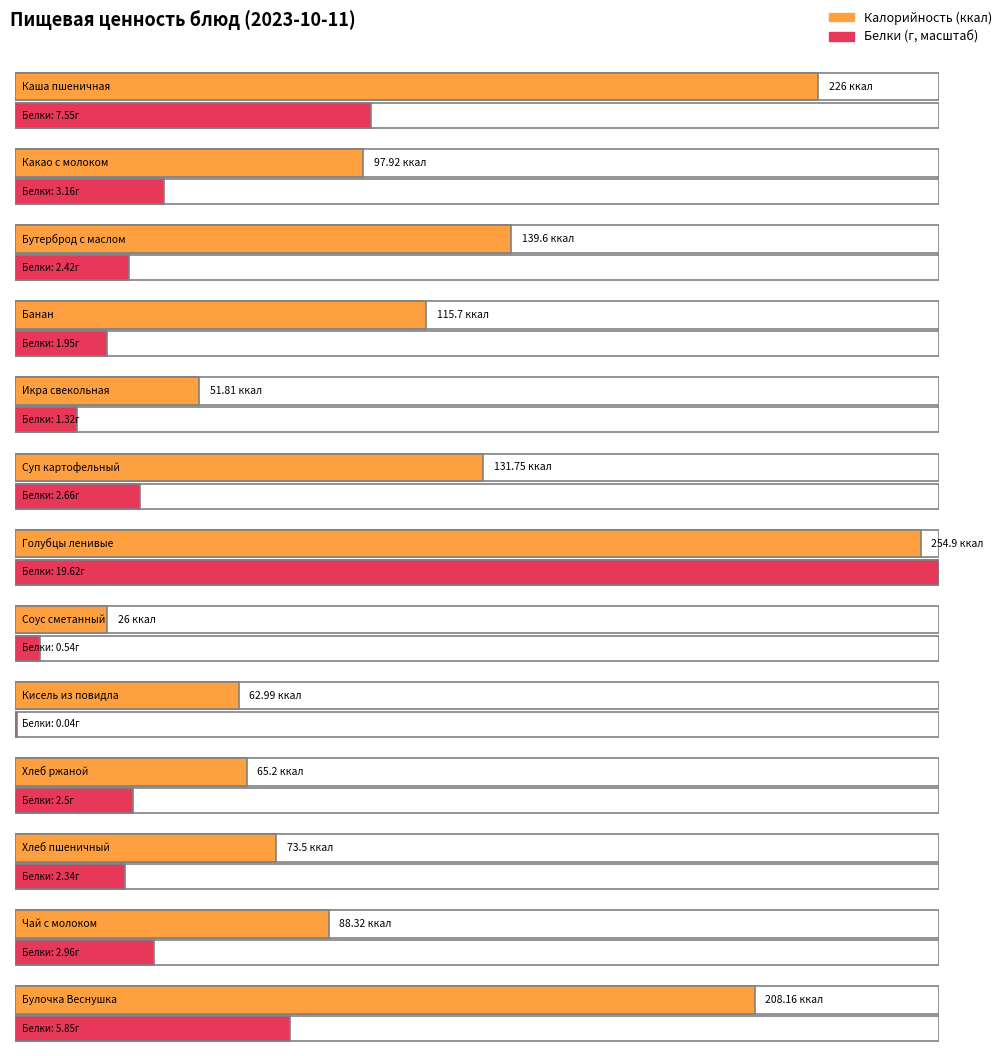

What position from the left is Кисель из повидла?

9